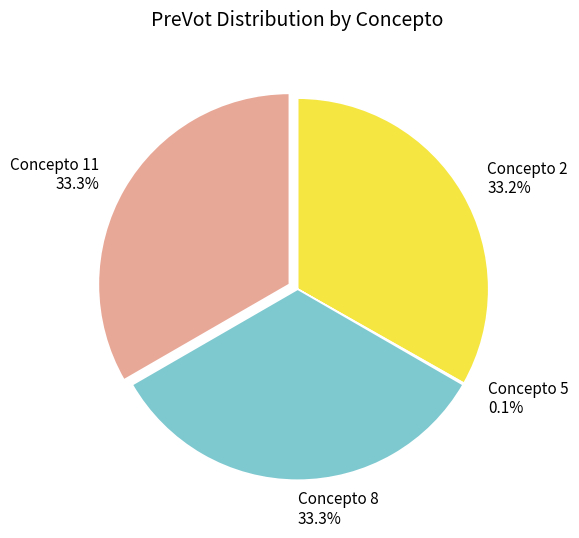

What is the ratio of the value at Concepto 8 to the value at Concepto 11?

1.0